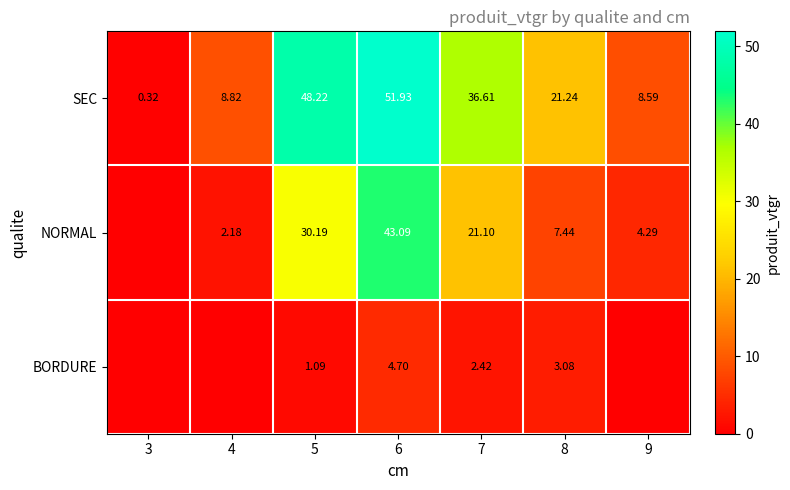

Is the value of BORDURE at 7 greater than the value of NORMAL at 9?

No